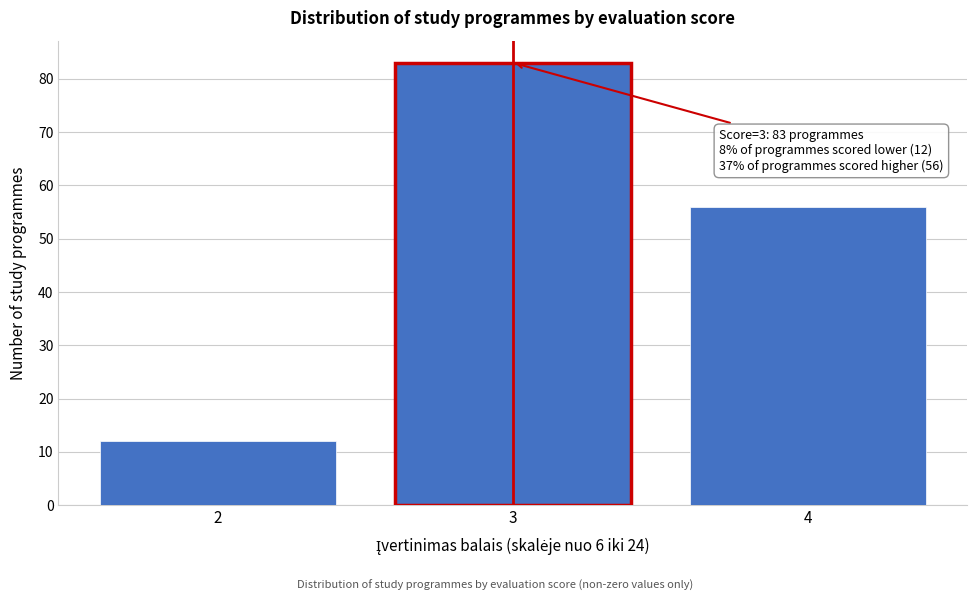

Reading left to right, what are all the values shown in this chart?

2=12	3=83	4=56